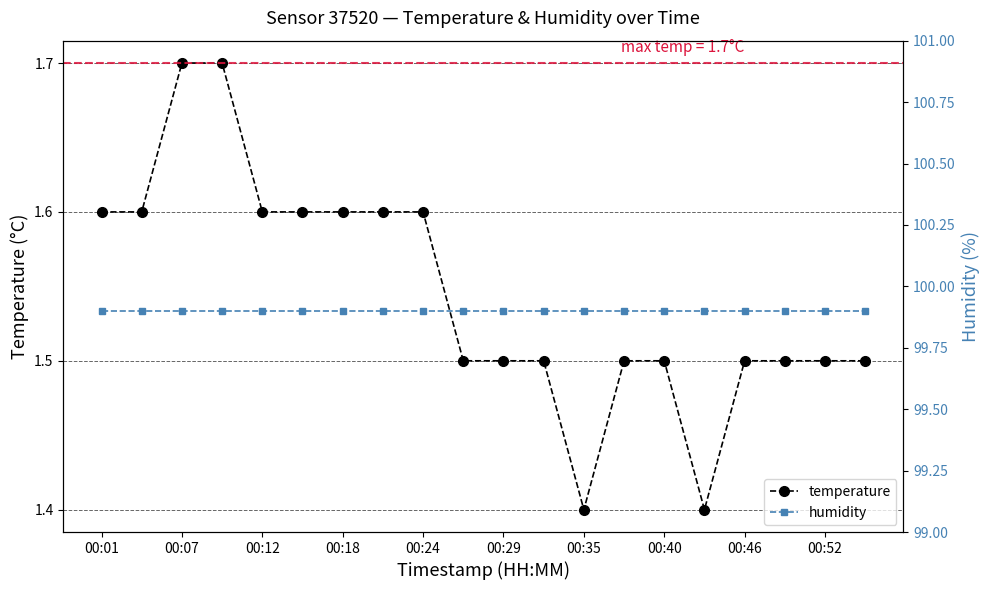

Count the temperature values in the range 1 to 2.

20